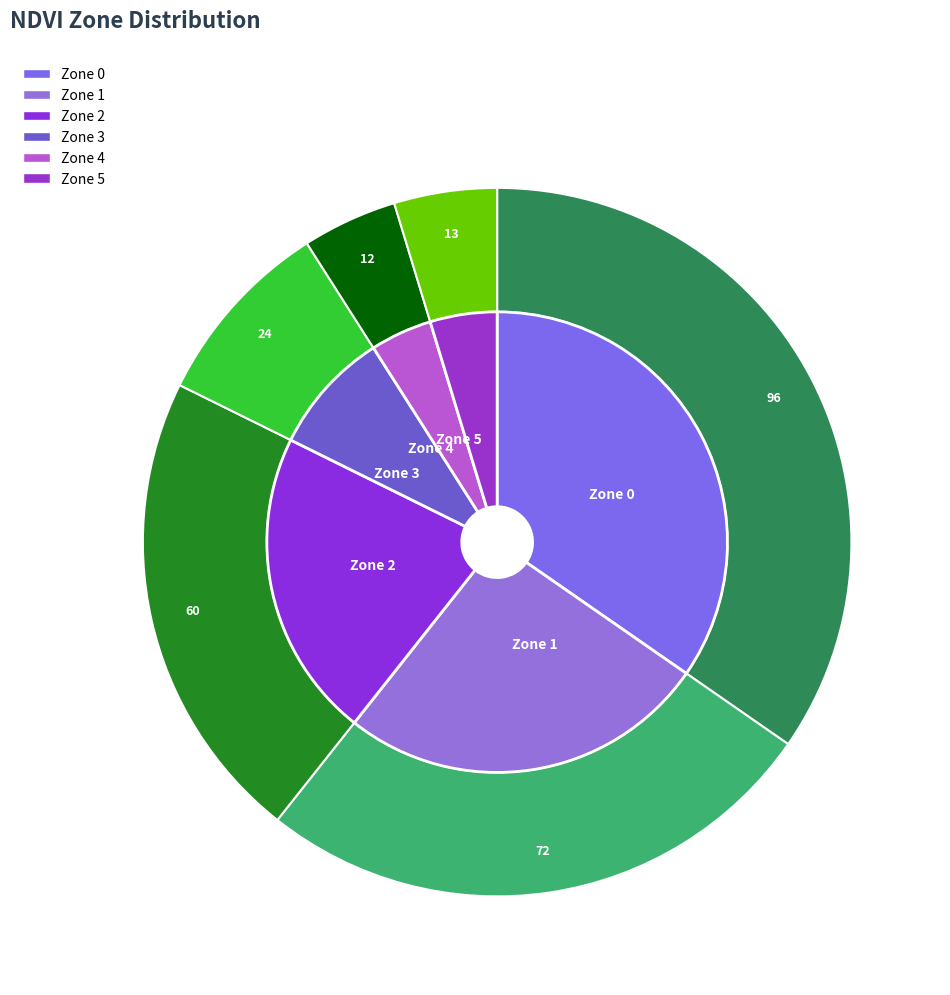

Is Zone 0 the majority of the pie?

No